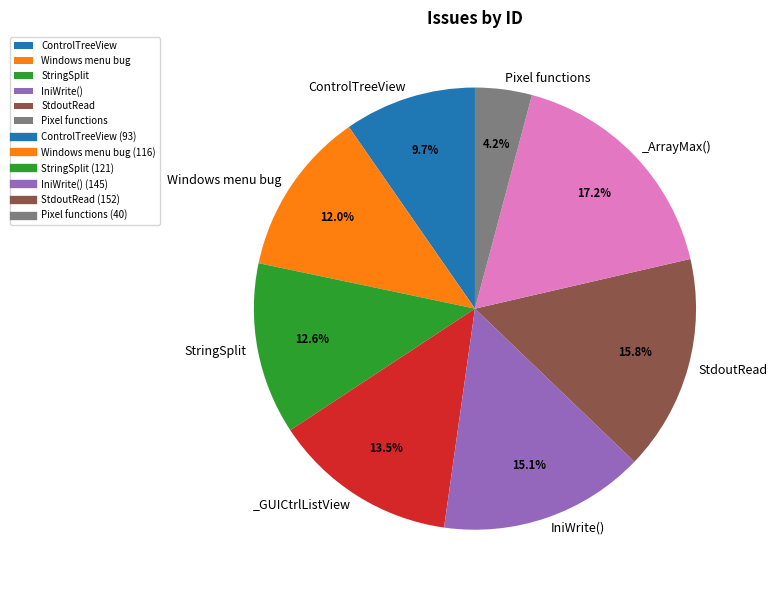

Is there a majority slice in this chart?

No